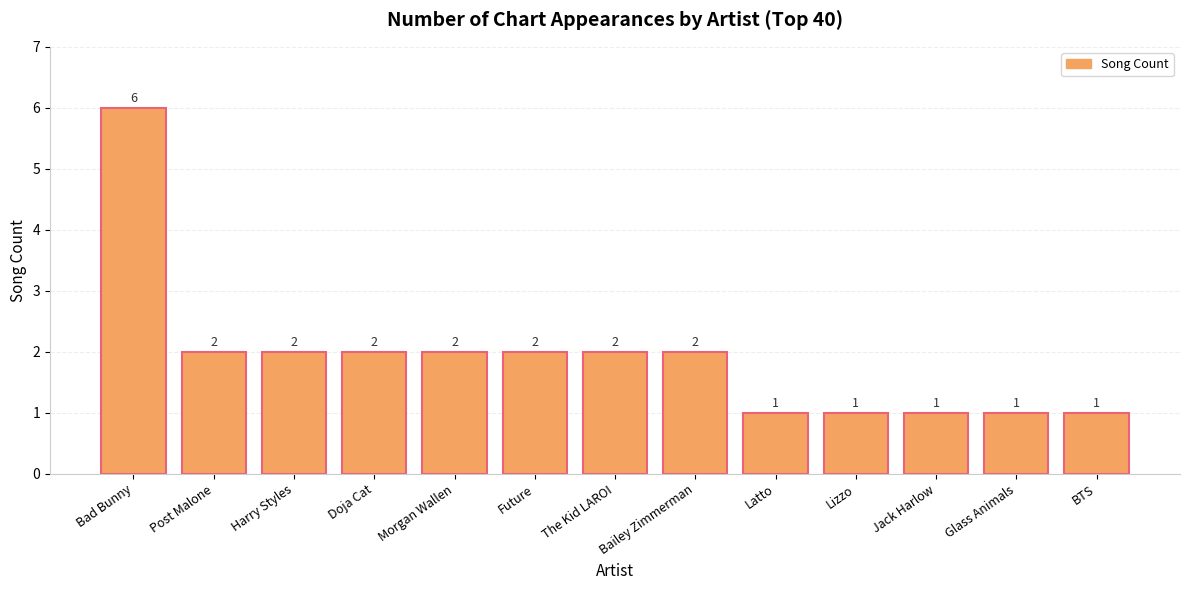

Are the bars horizontal?

No